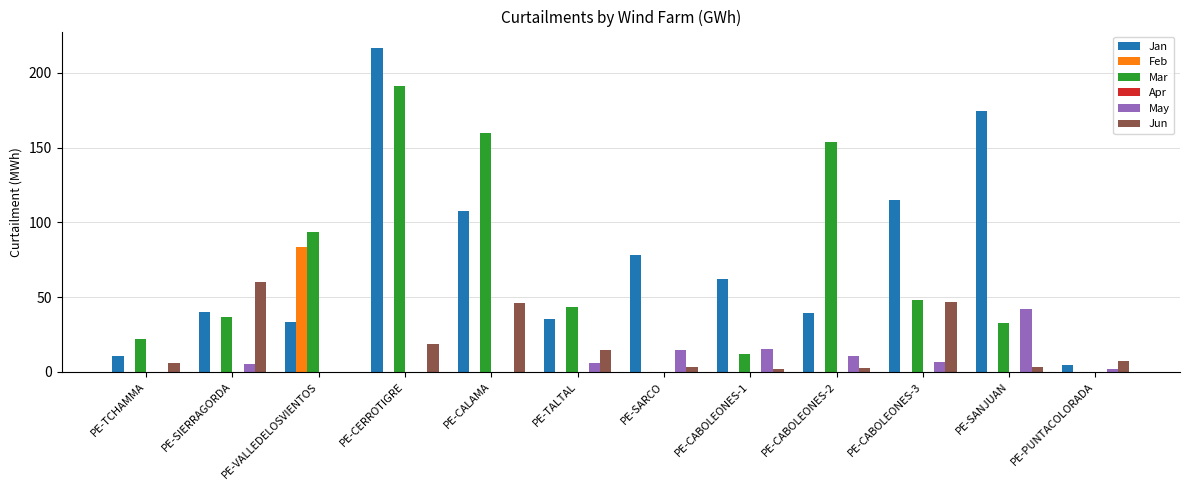

True or false: Jun has a value of 5.9 at PE-TCHAMMA.

True